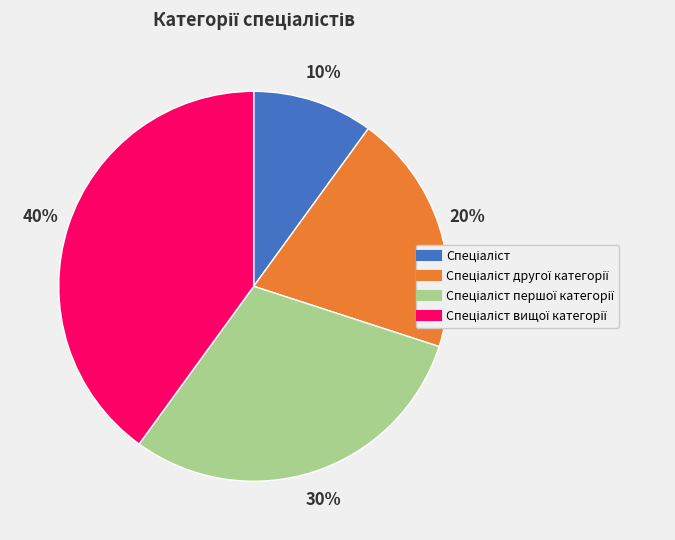

Is there any slice that represents more than half of the pie?

No